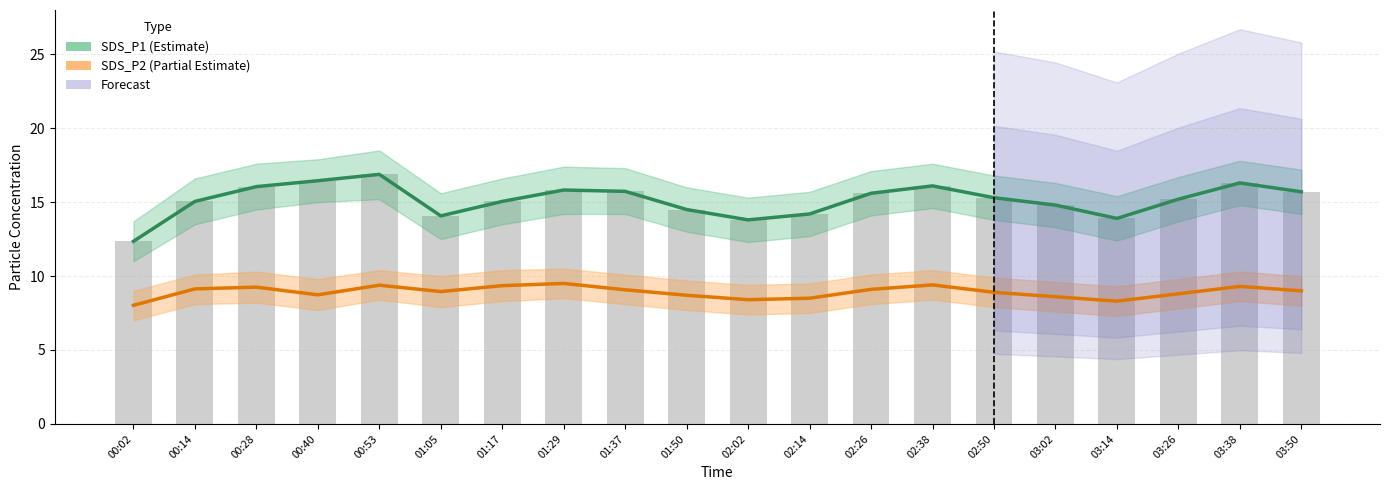

What position from the right is 02:14?

9